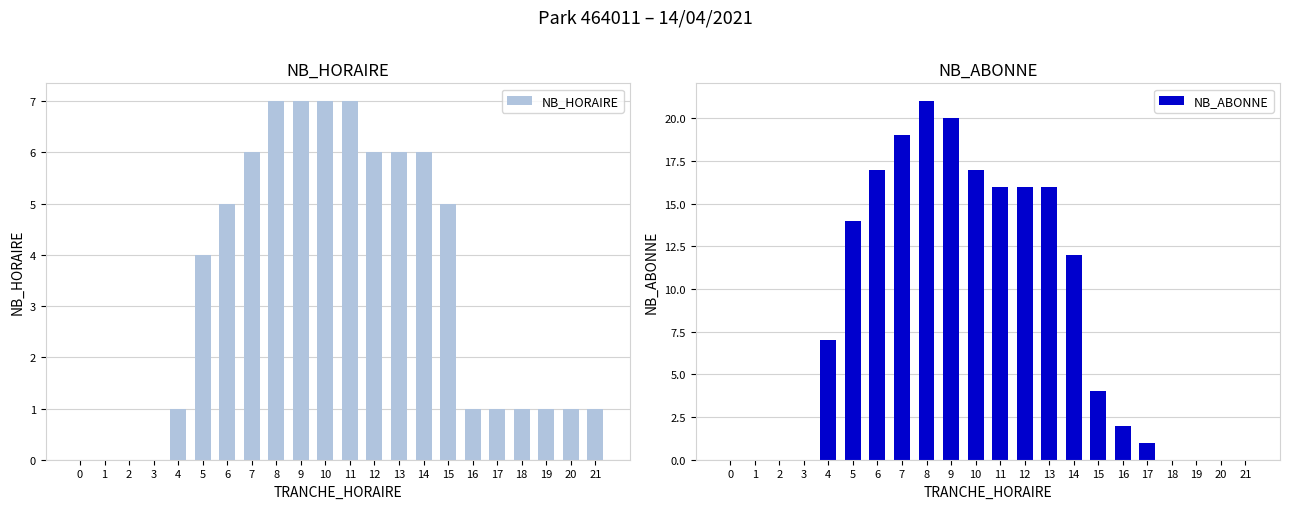

At which label does NB_HORAIRE first exceed 4?

6